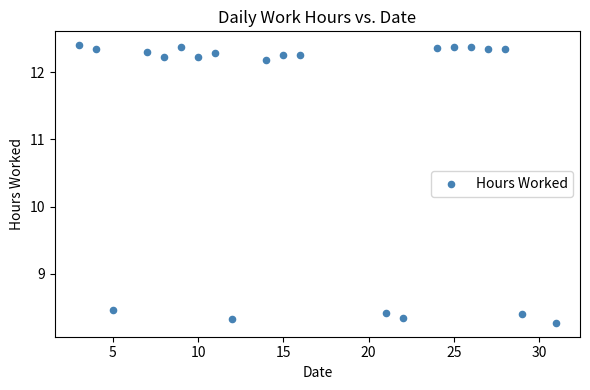

What is the range of X values (max minus min)?

28.0